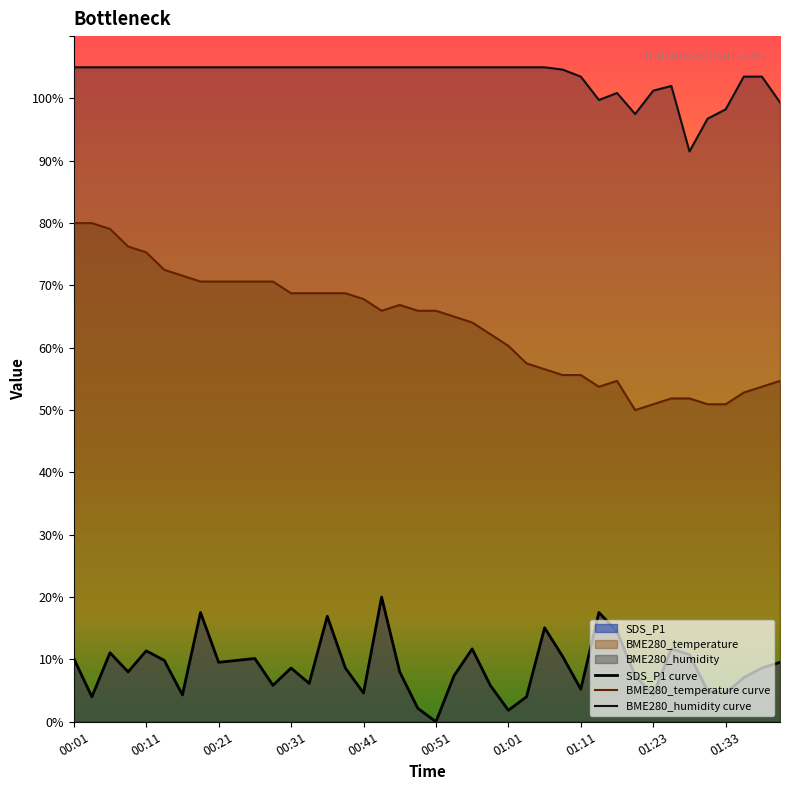

How many lines are shown in the chart?

3